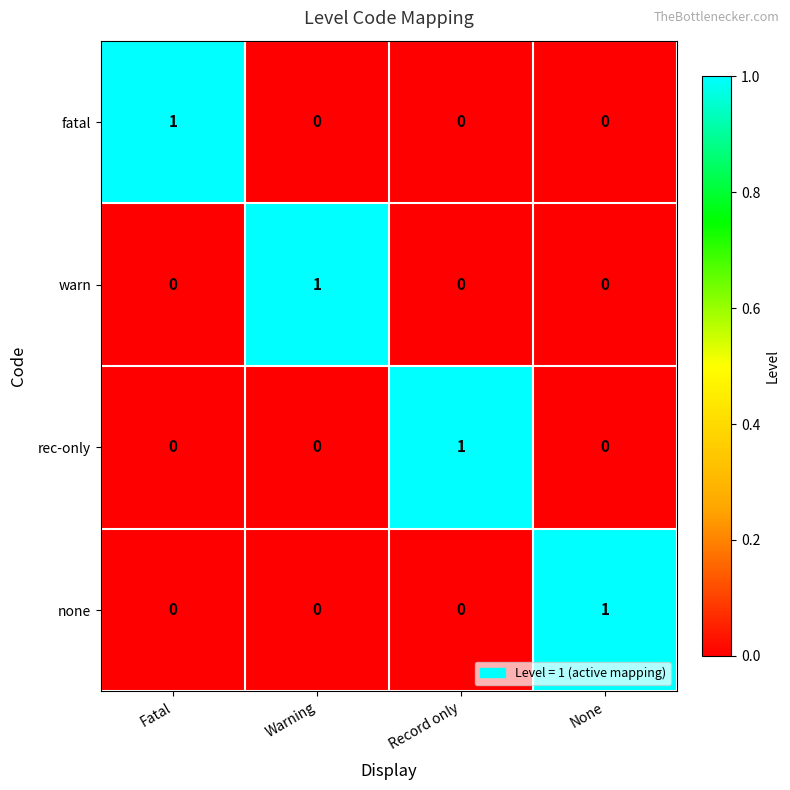

At how many categories does at least one series exceed 0?

4